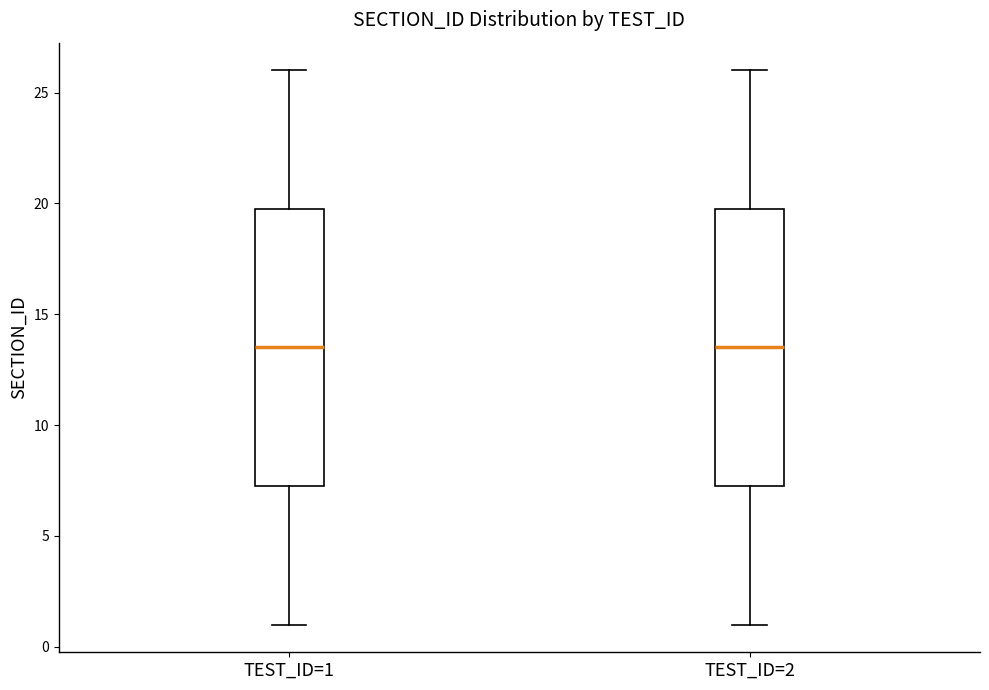

Where is the lower edge of the box for TEST_ID=2 on the y-axis? The values are not printed on the chart, so give them approximately, as read against the axis.

7.5